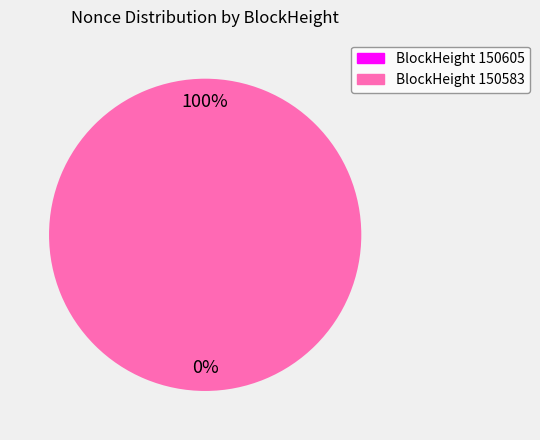

True or false: 150605 accounts for 0% of the total.

True